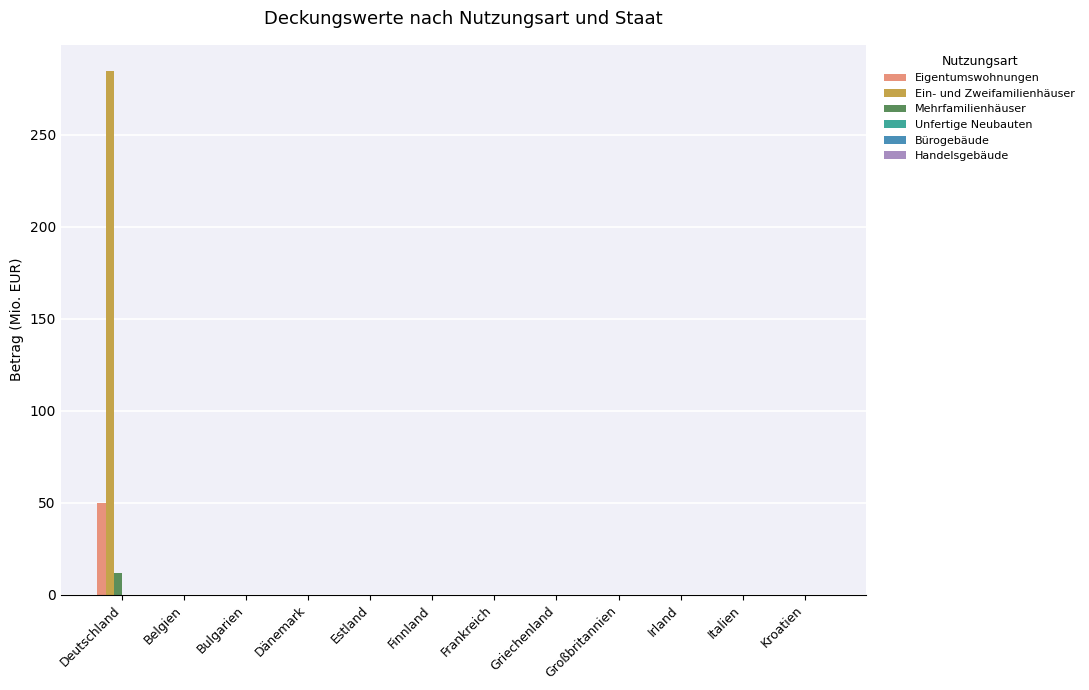

What is the greatest value displayed?

284.6